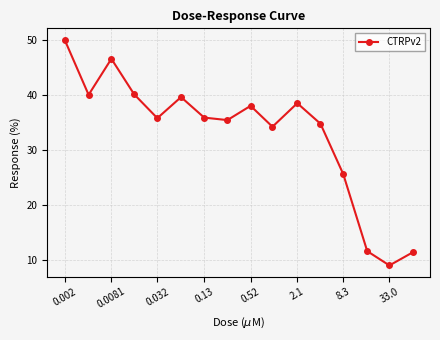

What is the minimum value shown in the chart?

9.1